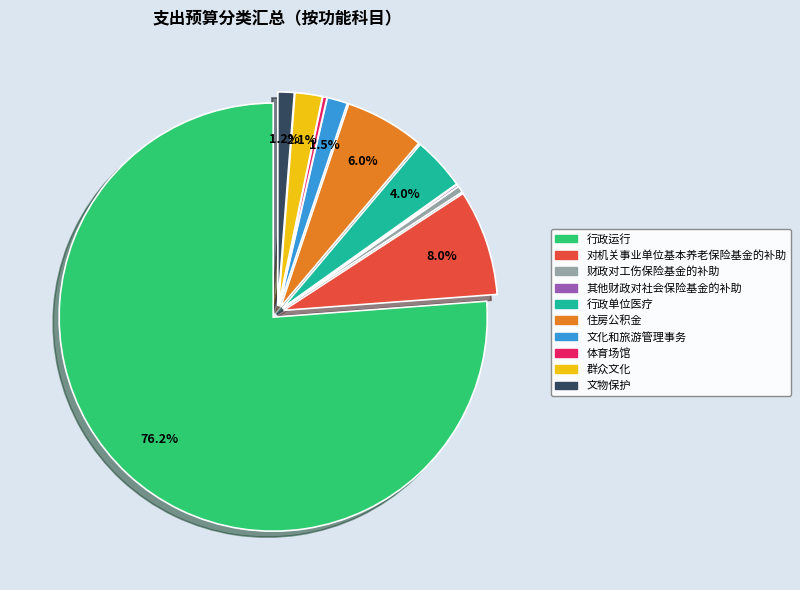

To the nearest percent, what is the combined percentage of 行政运行 and 文物保护?

77%